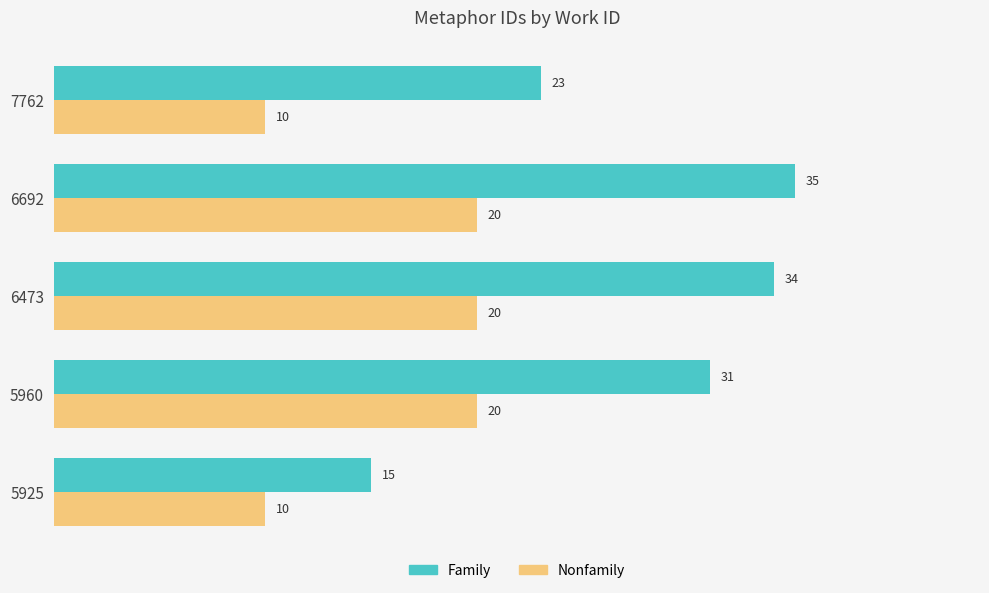

Which series has the largest total across all categories?

Family